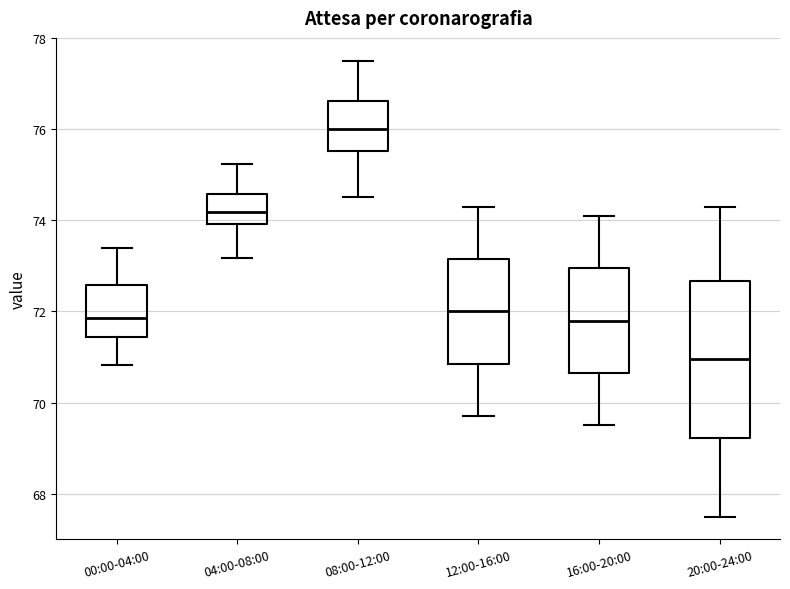

Reading left to right, transcribe this box plot: for each box, give where its median line is, the range the box spans, and where its two whiskers end, as read against the y-axis. The values are not printed on the chart, so give them approximately, as read against the axis.

00:00-04:00: median 71.8, box 71.4 to 72.6, whiskers 70.8 to 73.4
04:00-08:00: median 74.2, box 74.0 to 74.6, whiskers 73.2 to 75.2
08:00-12:00: median 76.0, box 75.6 to 76.6, whiskers 74.6 to 77.6
12:00-16:00: median 72.0, box 70.8 to 73.2, whiskers 69.8 to 74.4
16:00-20:00: median 71.8, box 70.6 to 73.0, whiskers 69.6 to 74.2
20:00-24:00: median 71.0, box 69.2 to 72.6, whiskers 67.6 to 74.4